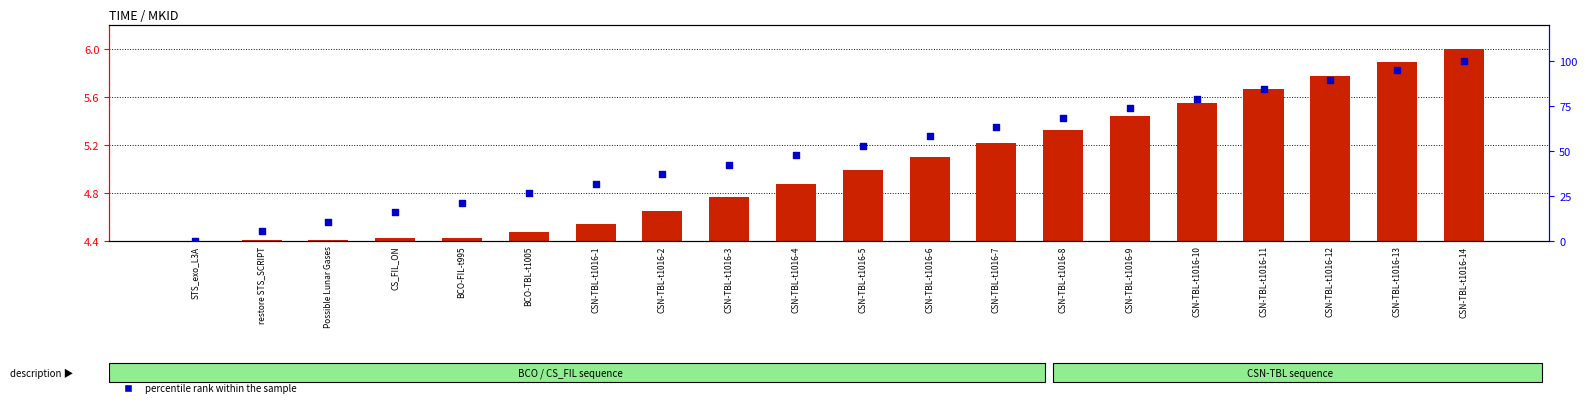

Which series reaches the maximum Y coordinate?

percentile rank within the sample